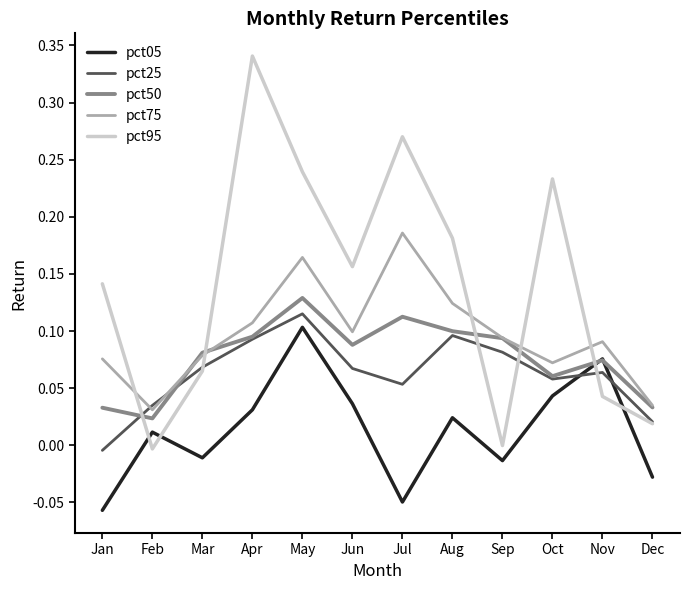

Is it true that pct75 equals 0.1 at Jun?

True